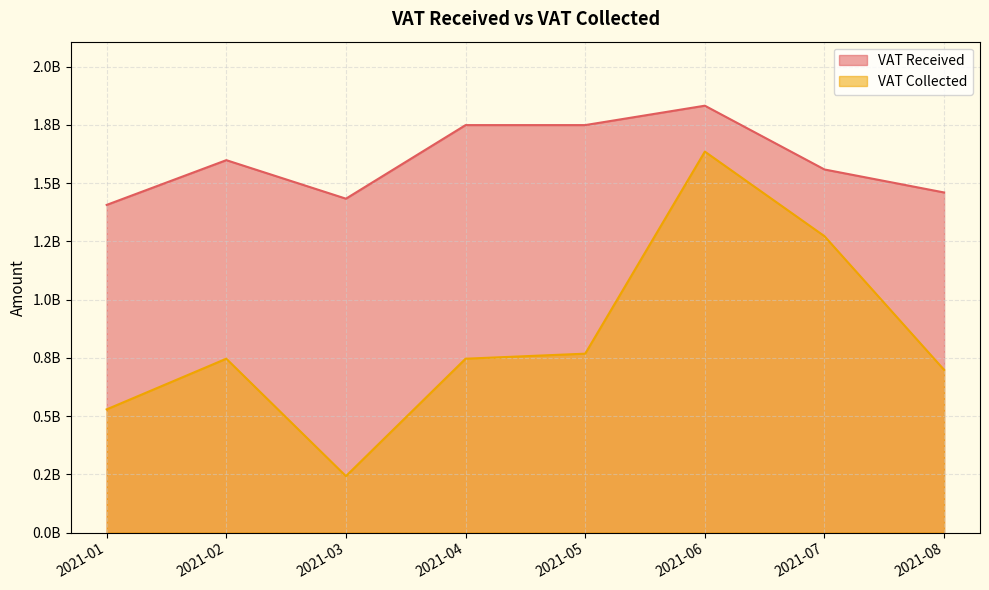

Reading right to left, list all the values displayed in this chart.

VAT Received: 1459487376.9	1558217851.6	1831940630.3	1748674104.8	1748674104.8	1432860152.9	1598185414.3	1406145972.2
VAT Collected: 698113147.9	1271781605.6	1634910174.1	767645384.8	746013098.1	242092545.1	746013098.1	528544711.1